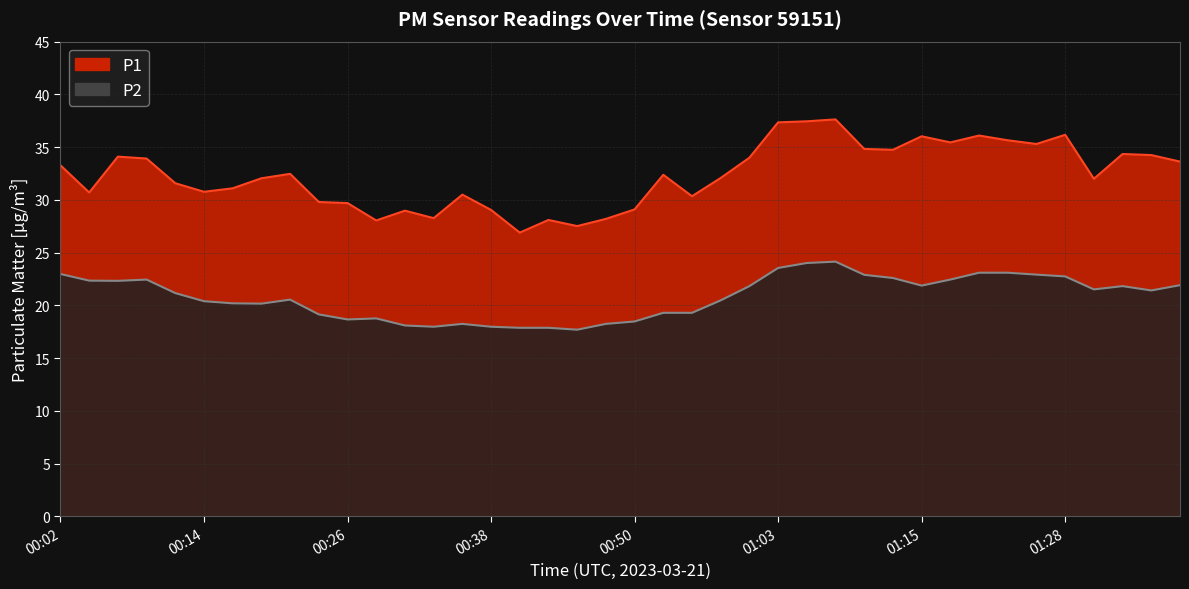

Which series has the largest range (max minus min)?

P1